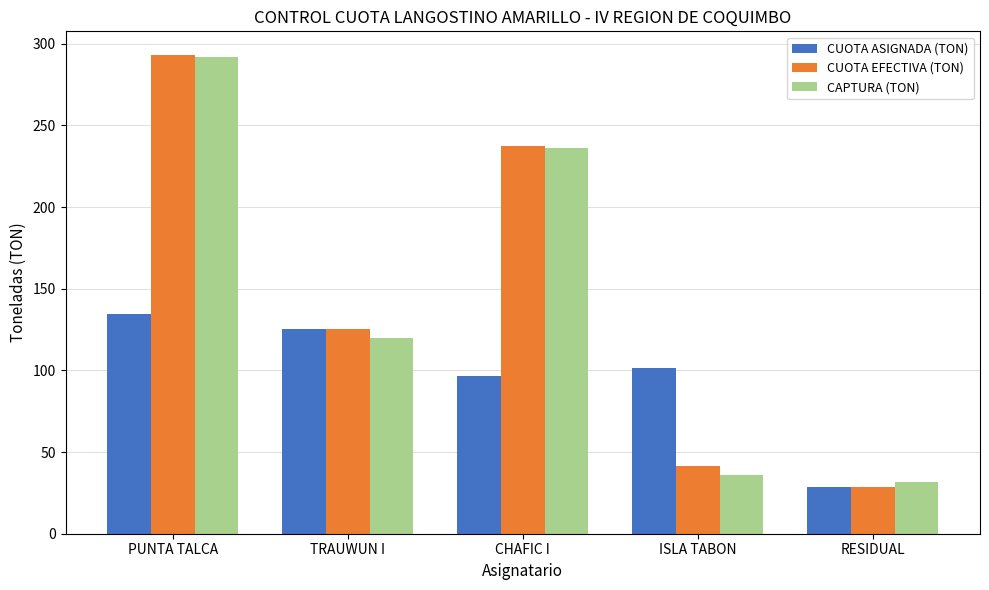

The value of CAPTURA (TON) at ISLA TABON is 35.6. True or false?

True